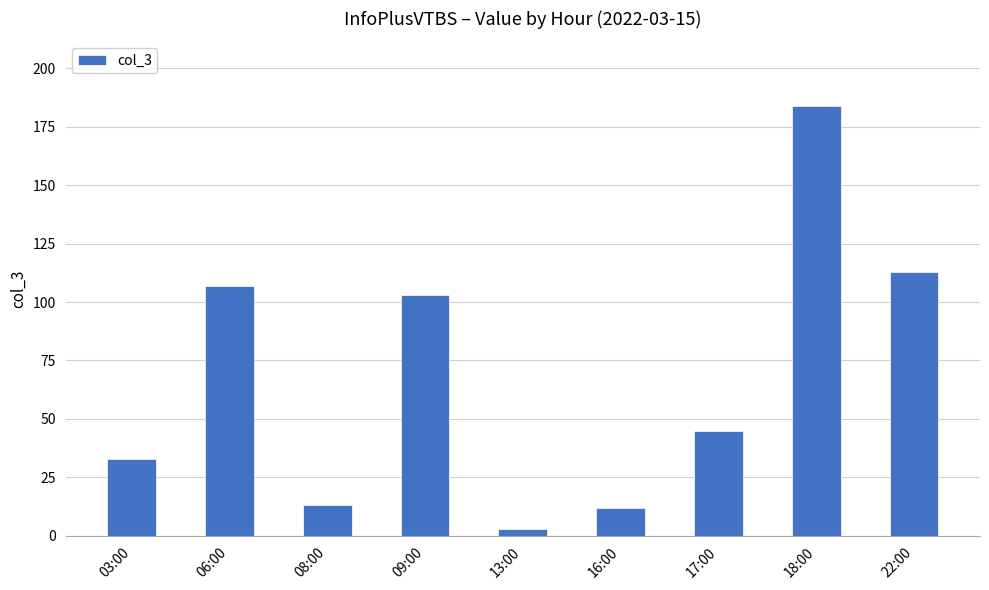

What is the ratio of the value at 22:00 to the value at 13:00?

37.7